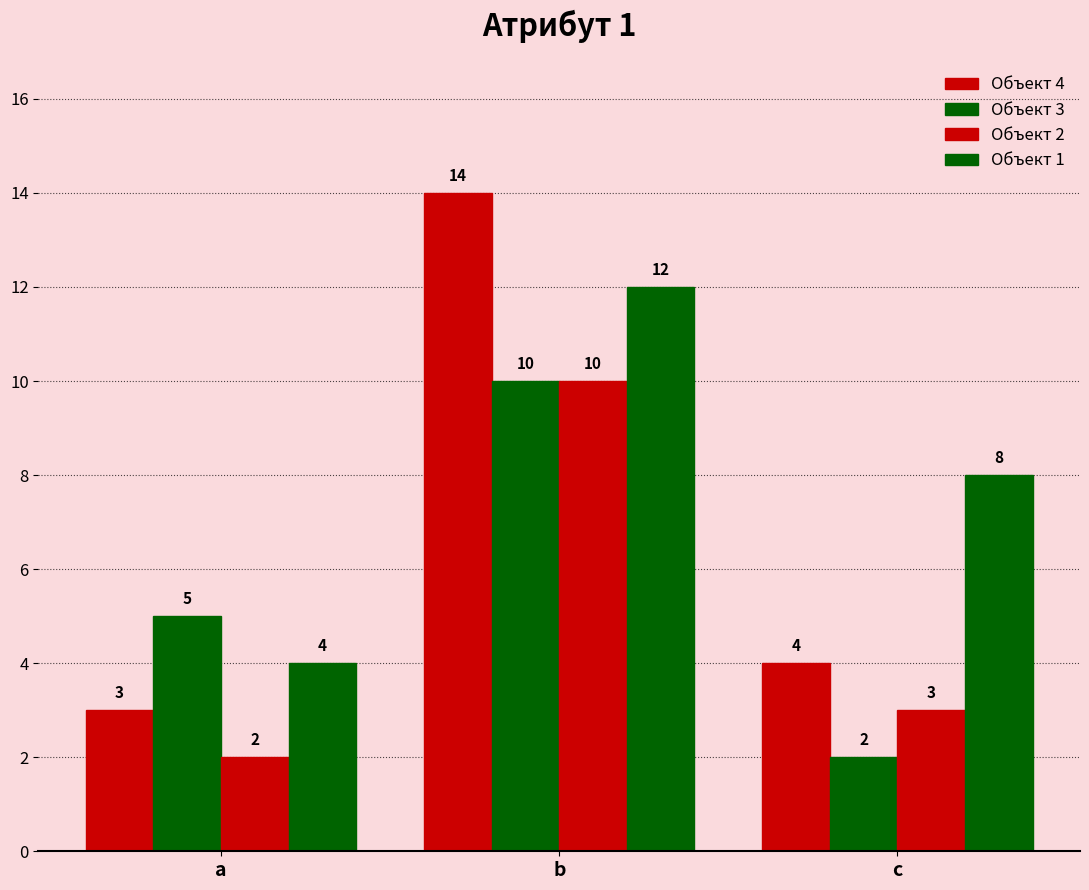

How many distinct data groups are displayed?

4